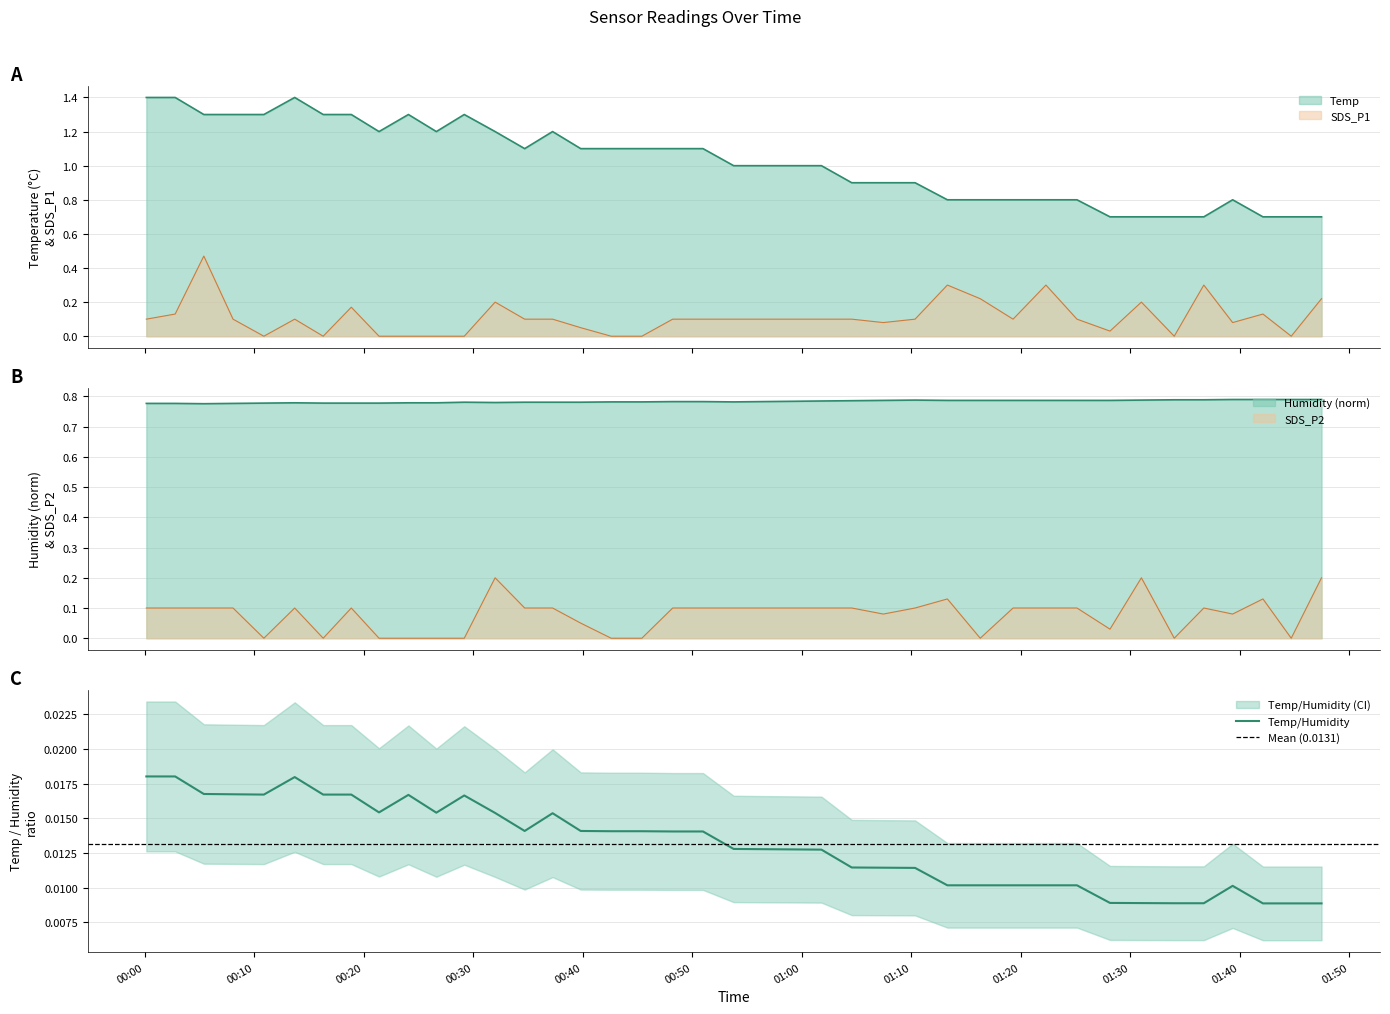

Is it true that Temp equals 0.9 at 2021/04/12 01:47:27?

False